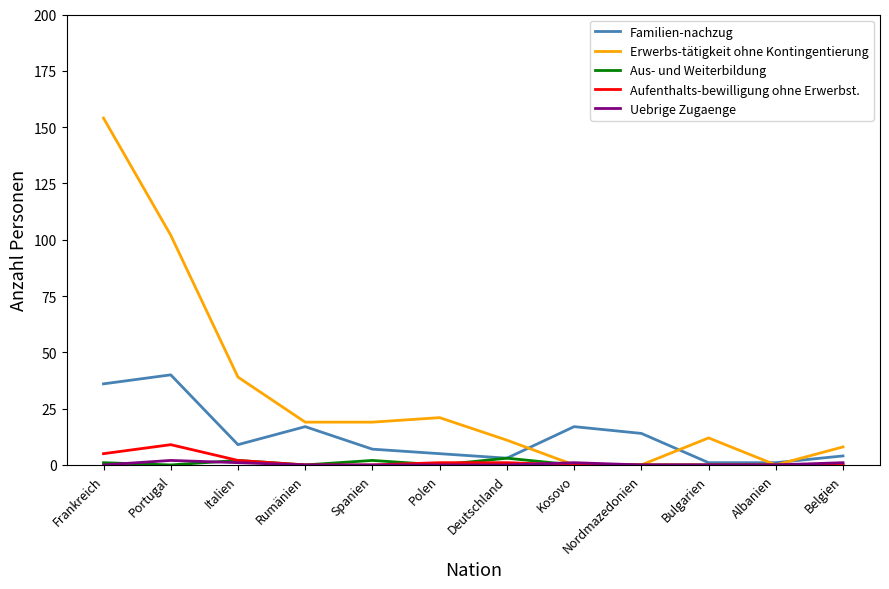

The value of Erwerbs-tätigkeit ohne Kontingentierung at Rumänien is 6. True or false?

False